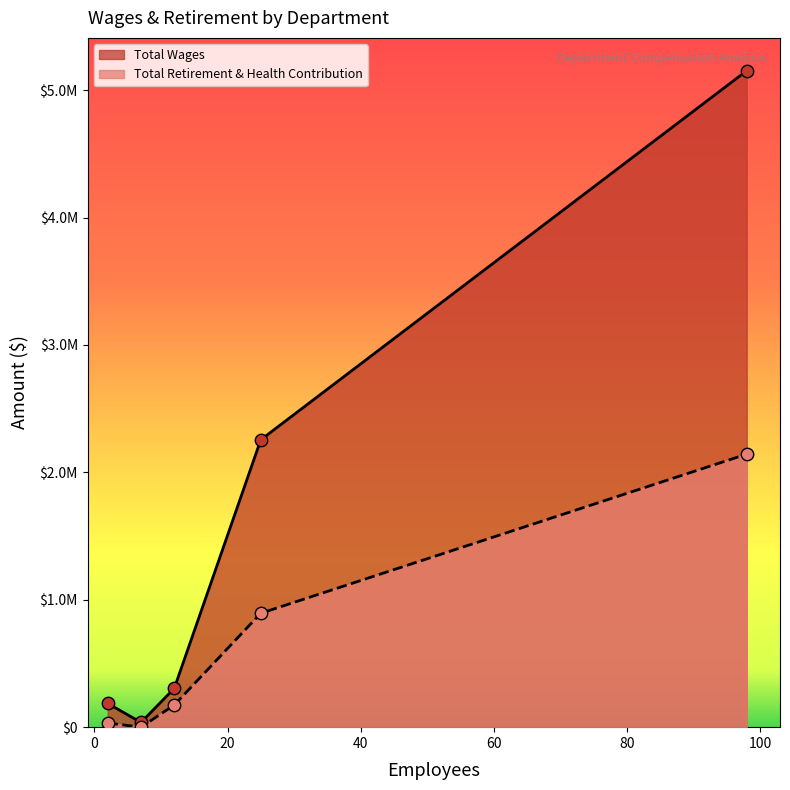

Is the value of Total Wages at Support - Classified greater than the value of Total Retirement & Health Contribution at Support - Certificated?

Yes